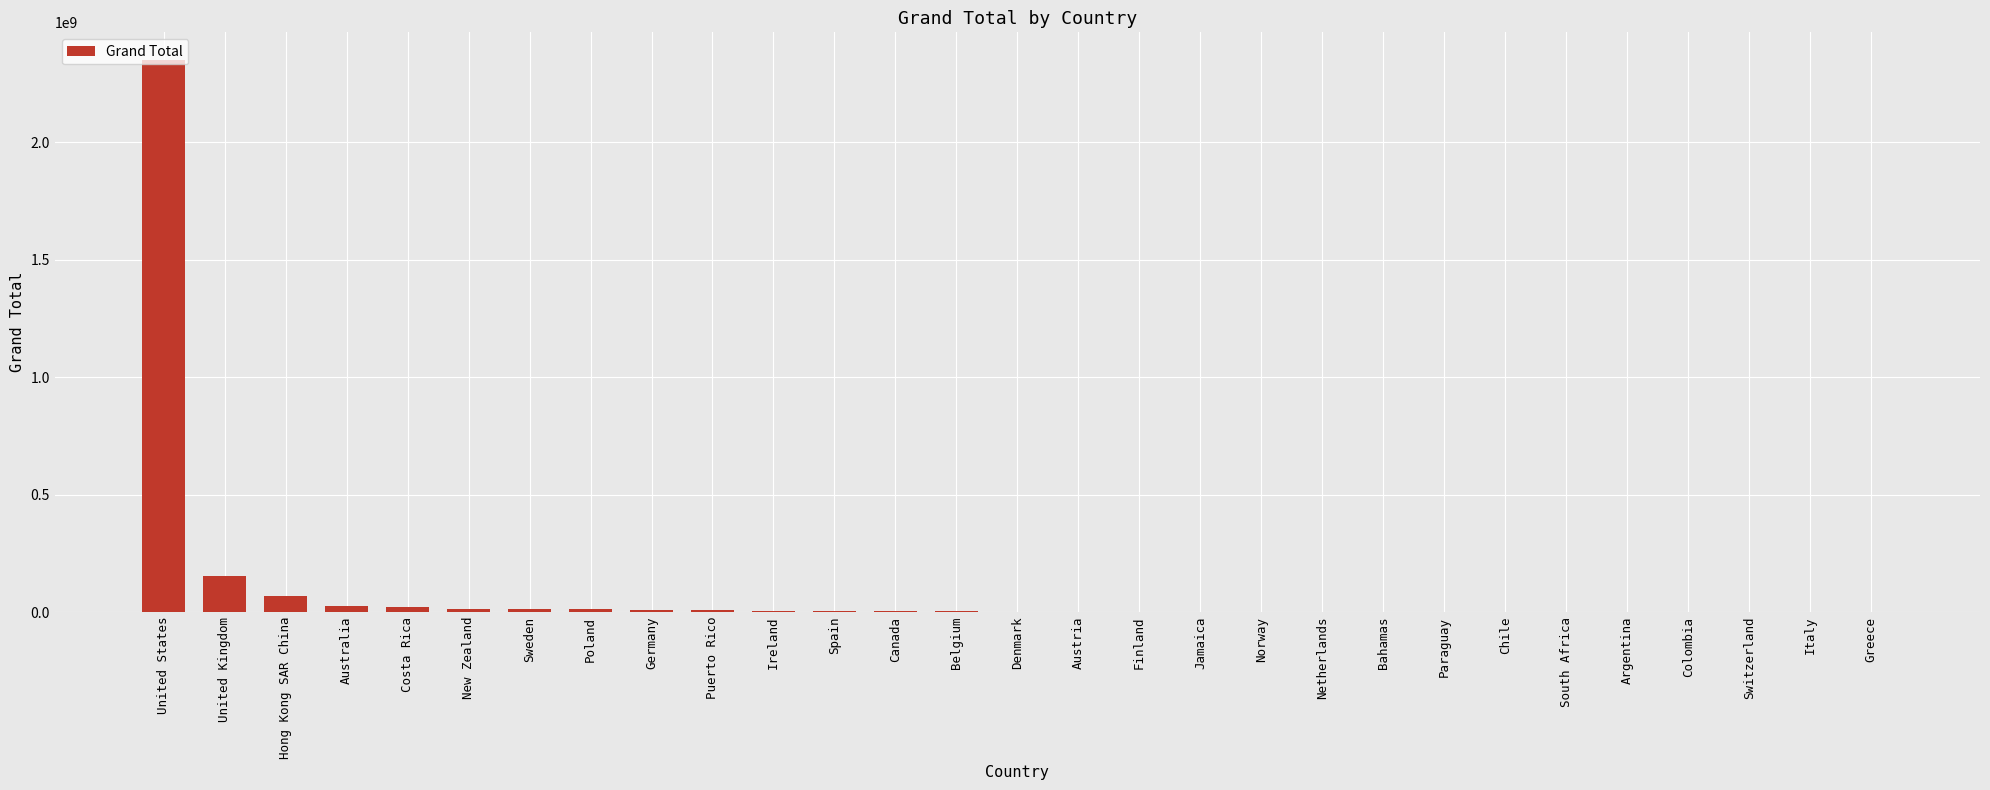

Count the number of values greater than 1501569.

15